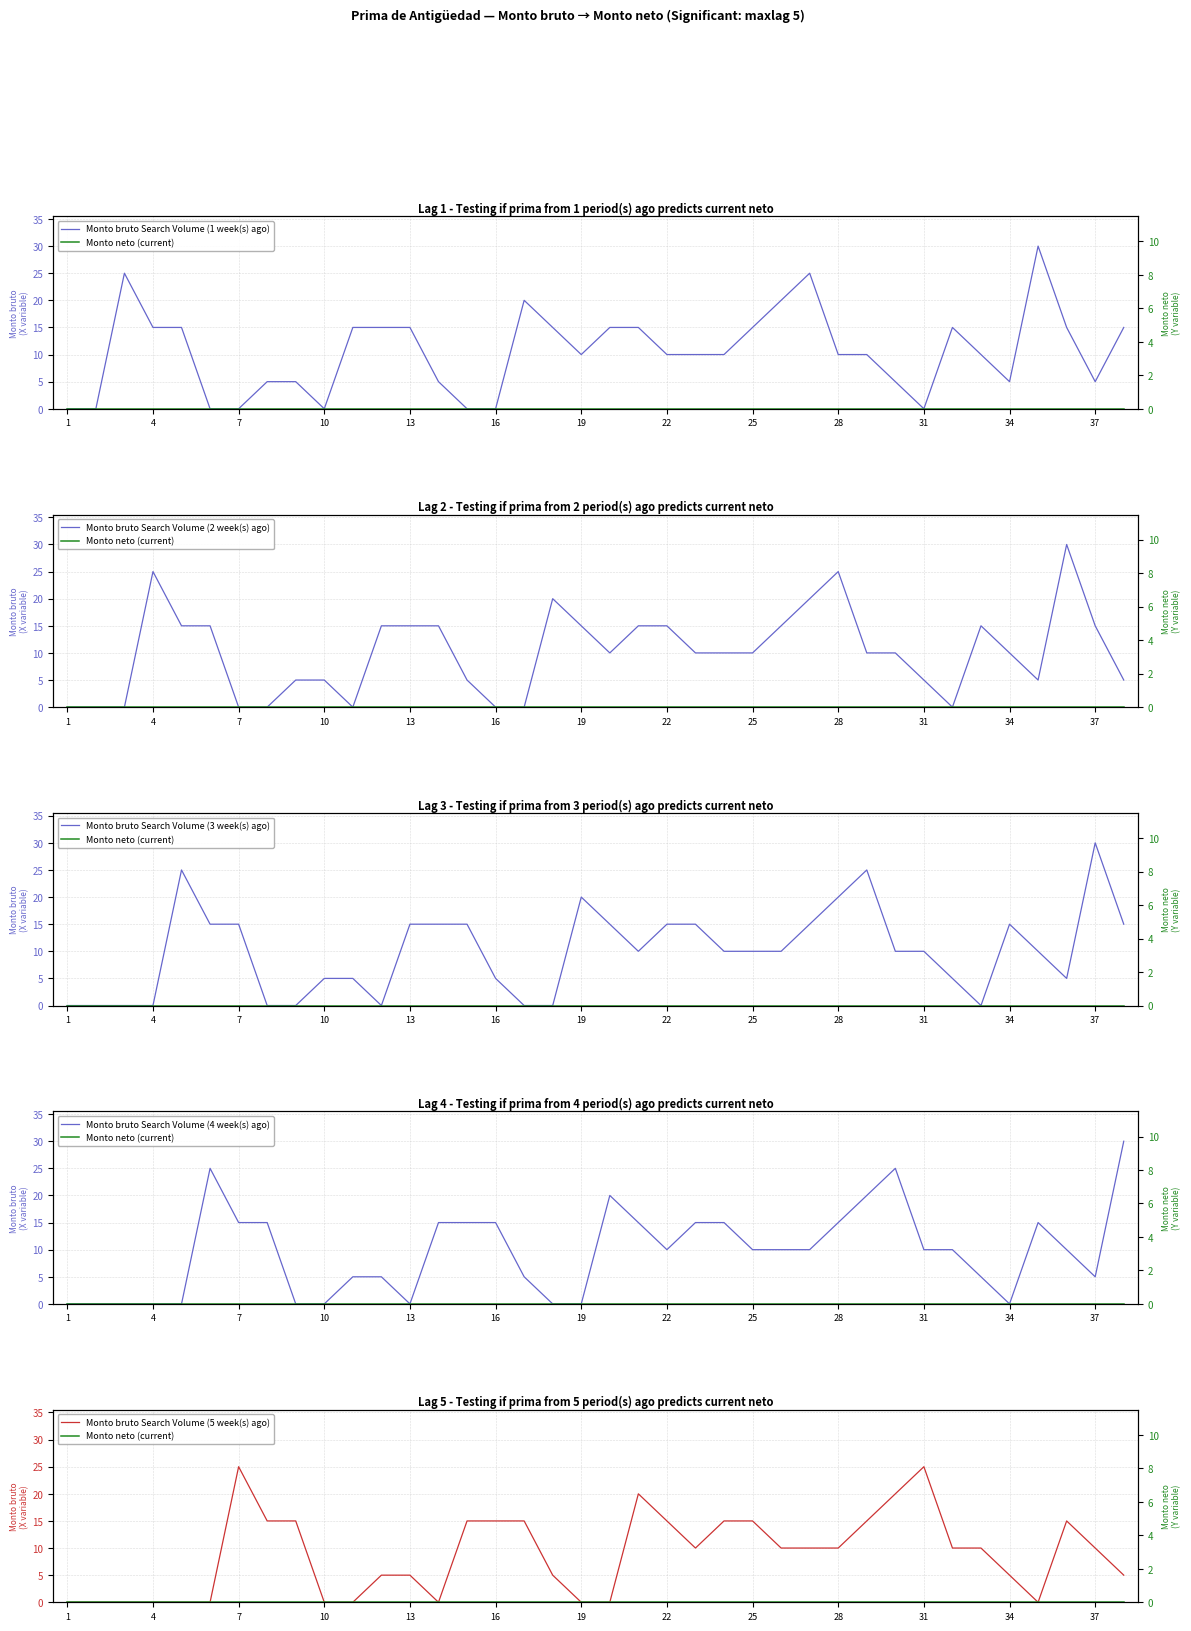

True or false: Monto neto (current) has more than 0 points higher than both neighbors.

False